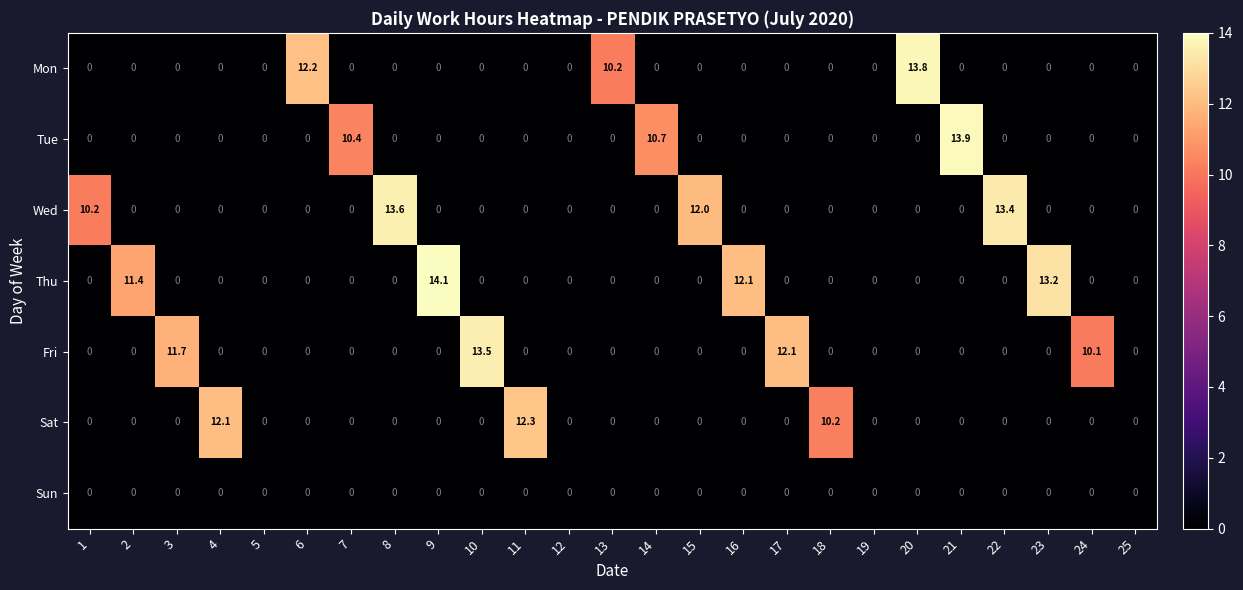

Count the number of categories in the chart.

25